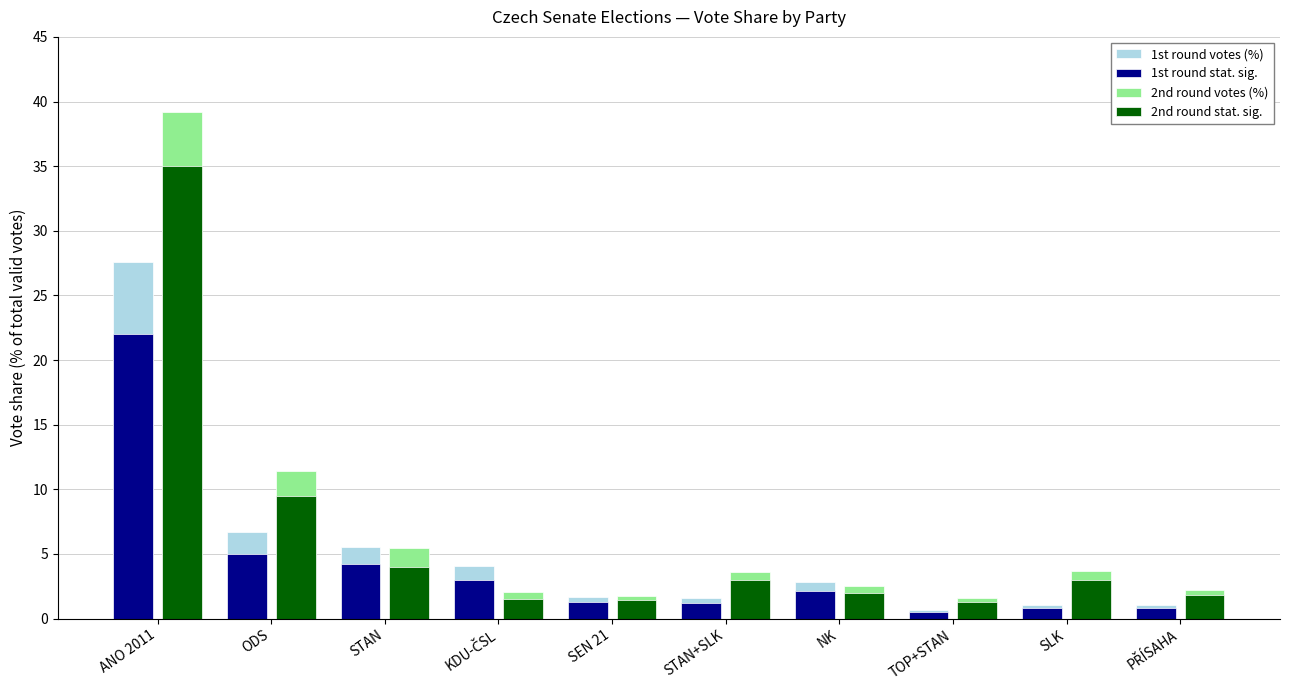

At how many categories does at least one series exceed 36?

1